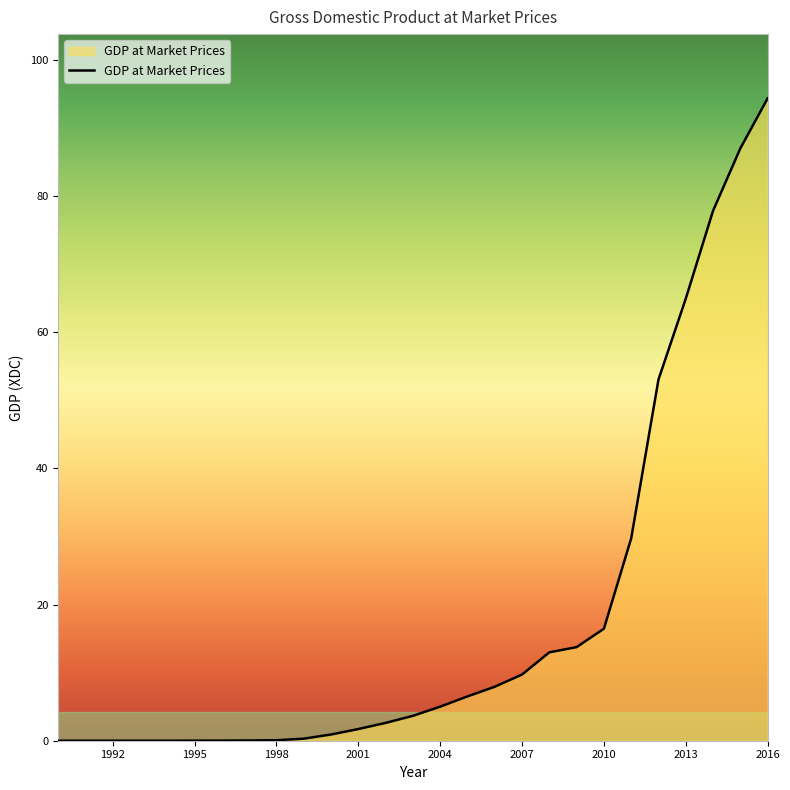

What is the maximum value shown in the chart?

94.3